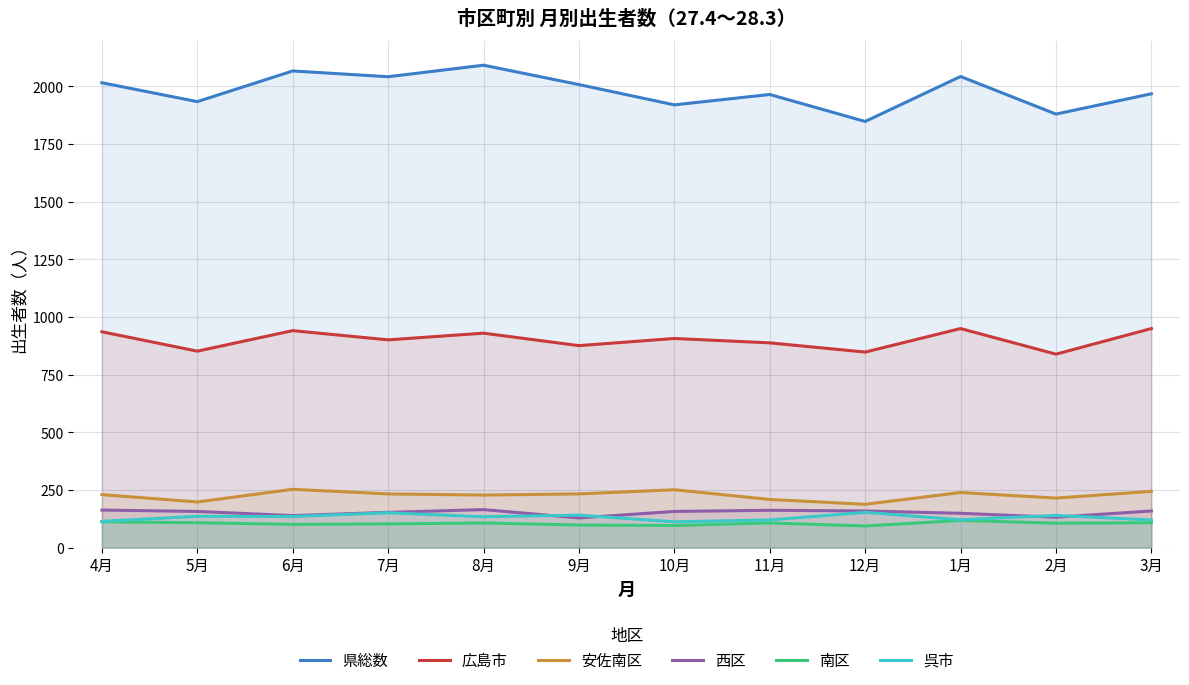

List the series in order of their peak value, highest first.

県総数, 広島市, 安佐南区, 西区, 呉市, 南区